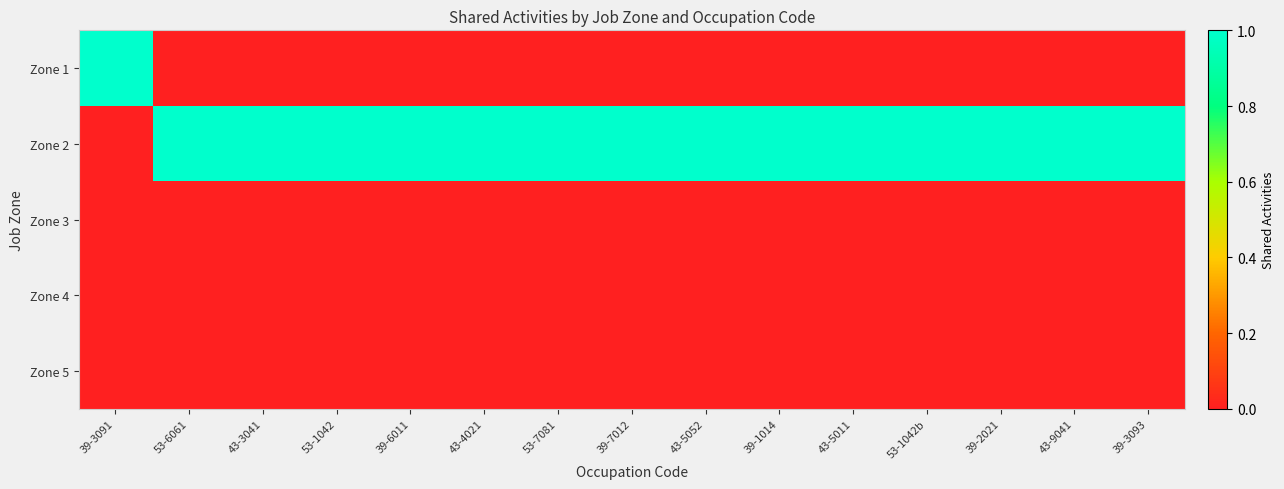

Rank the series by their maximum value, from lowest to highest.

Zone 3, Zone 4, Zone 5, Zone 1, Zone 2